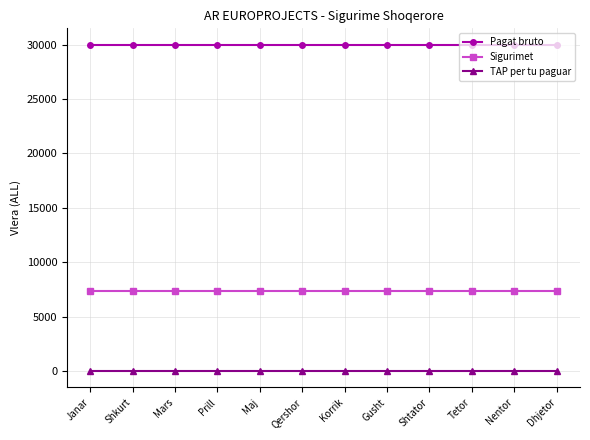

What is the approximate value of Sigurimet at Nentor?

7350